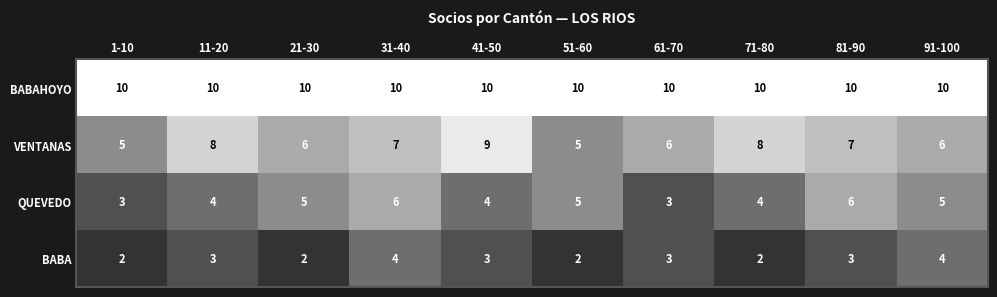

Is it true that BABA equals 2 at 71-80?

True